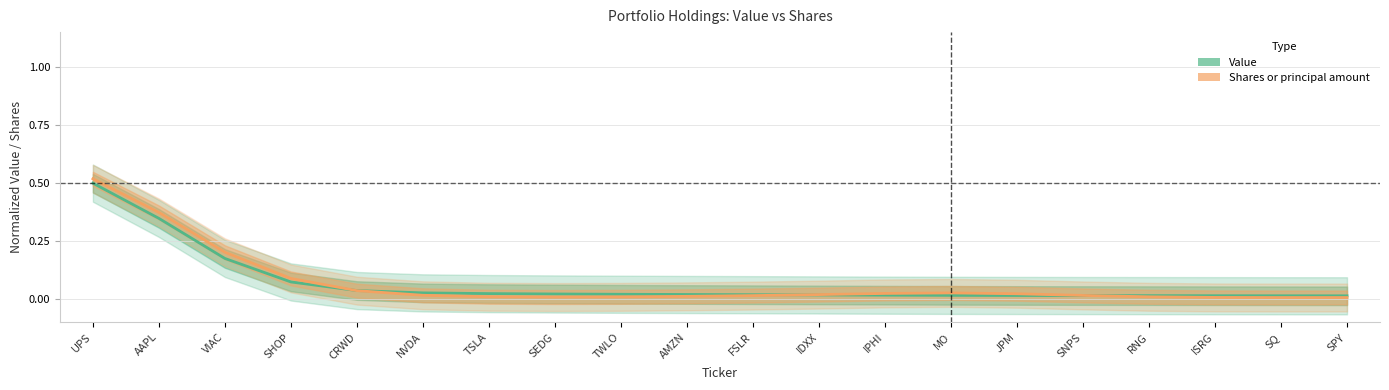

The Shares or principal amount series shows 0.3 at UPS. True or false?

False